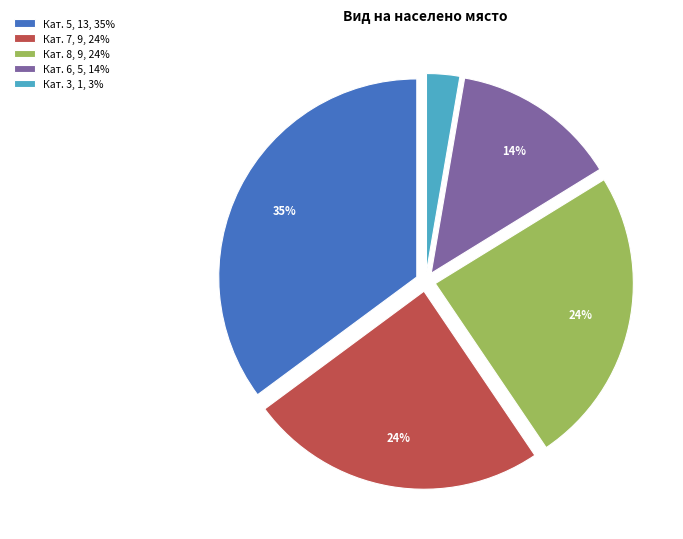

How many segments does this pie chart have?

5